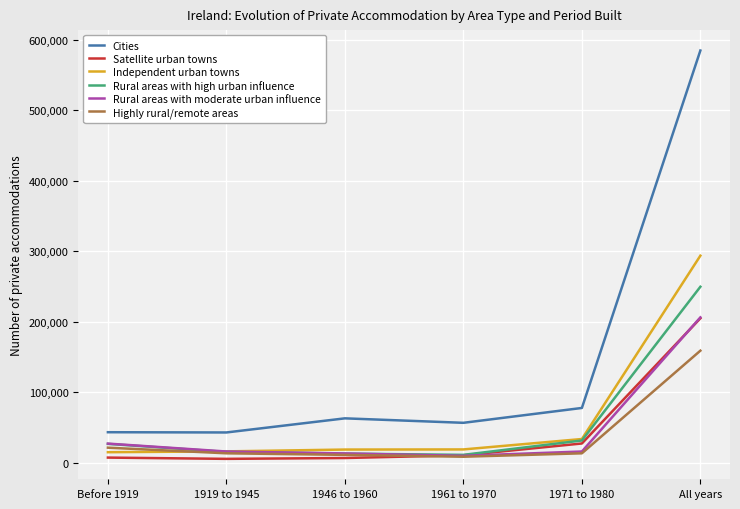

True or false: Cities has a value of 584462 at All years.

True